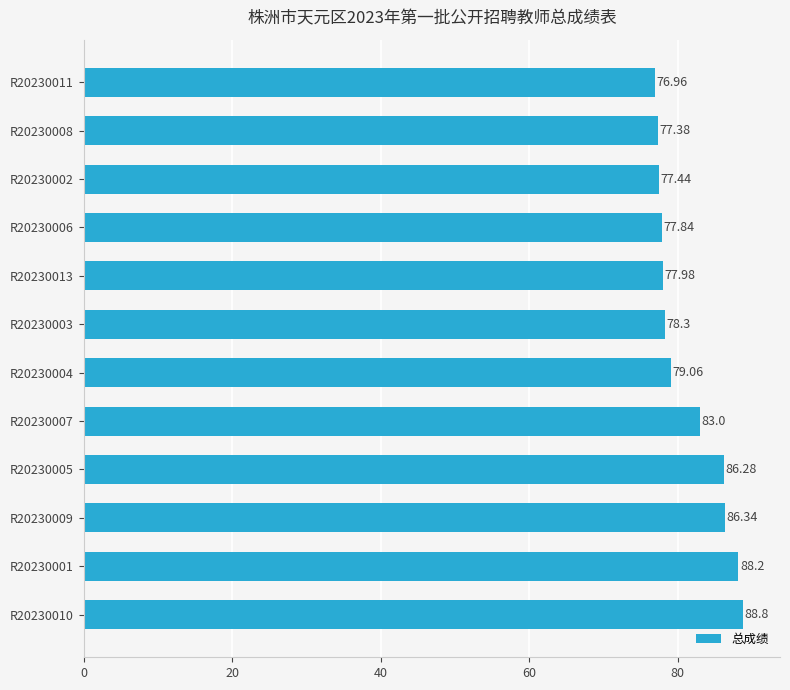

What is the difference between the values at R20230010 and R20230013?

10.8